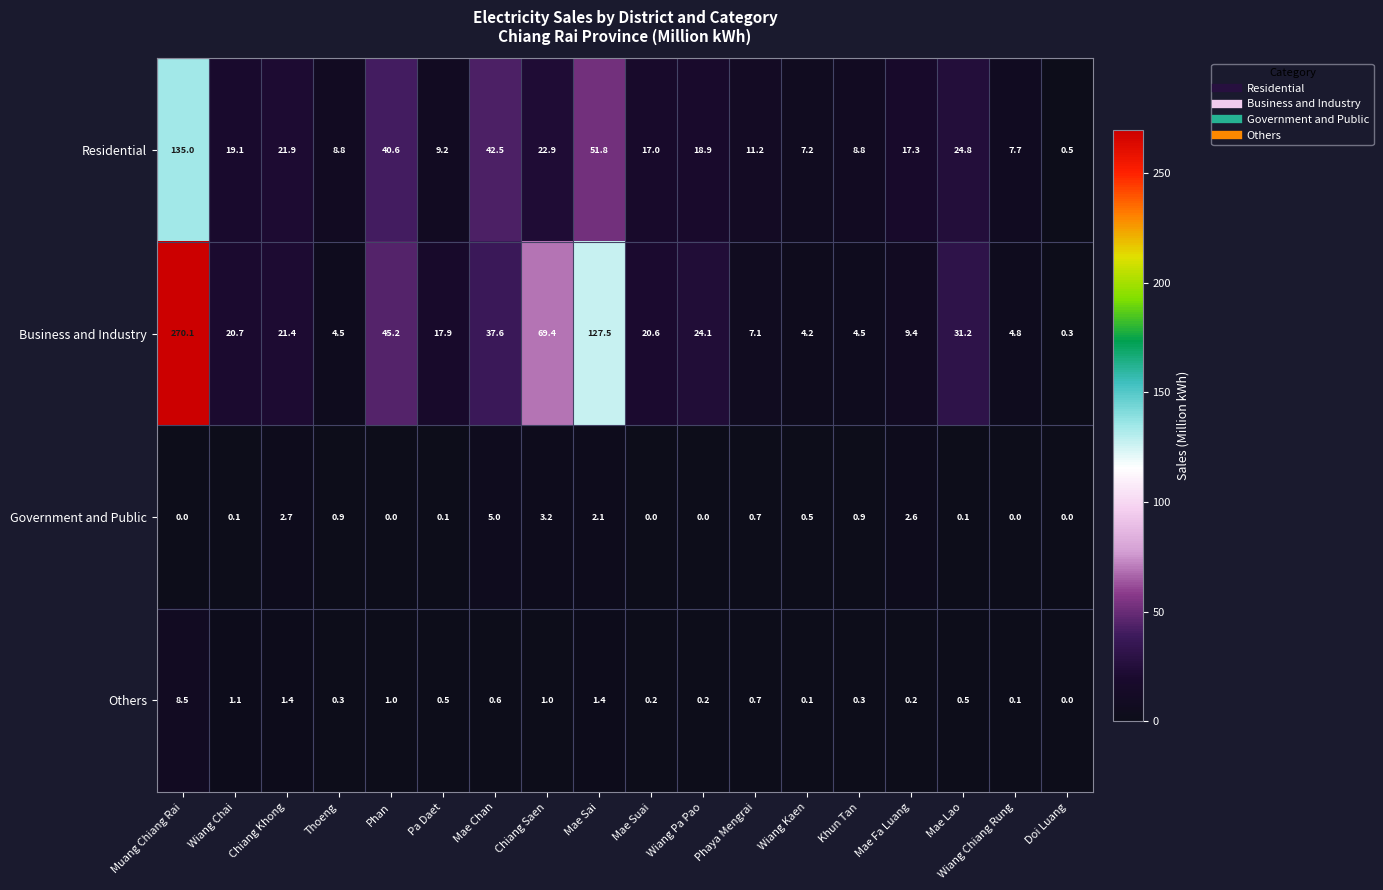

What is the sum of all Government and Public values?

18.9